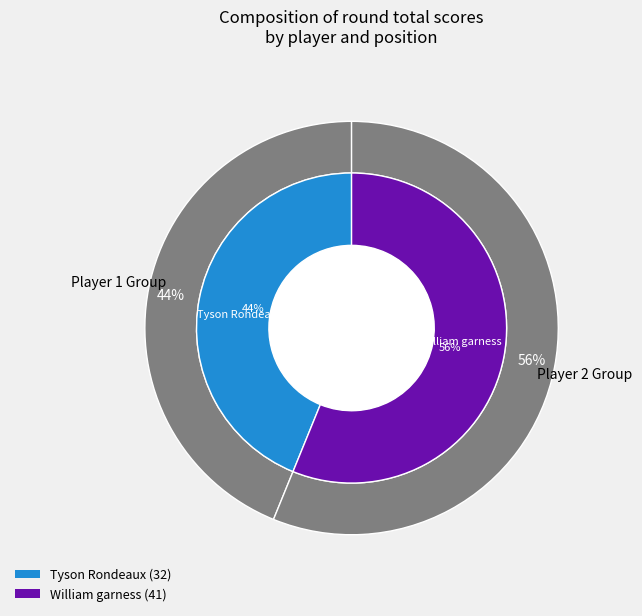

The William garness slice represents 56% of the pie. True or false?

True